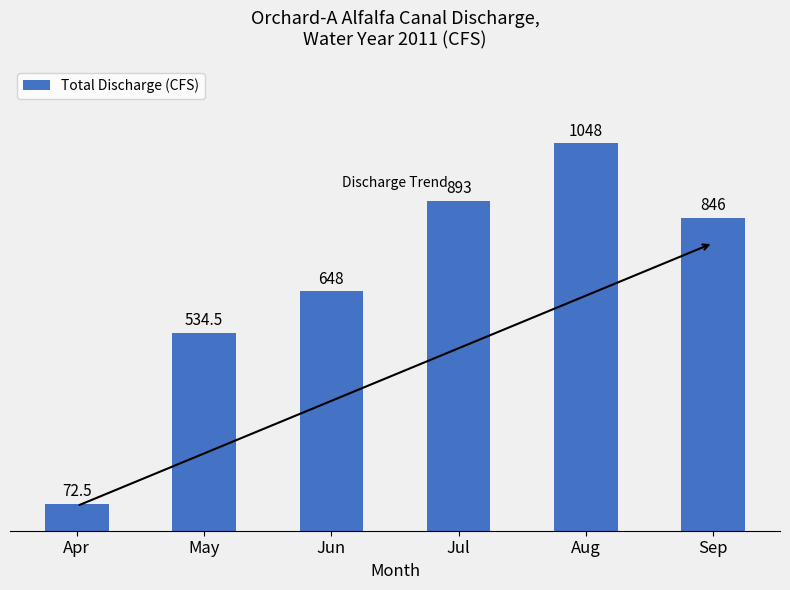

Reading left to right, extract all data points from this chart.

Apr=72.5	May=534.5	Jun=648.0	Jul=893.0	Aug=1048.0	Sep=846.0